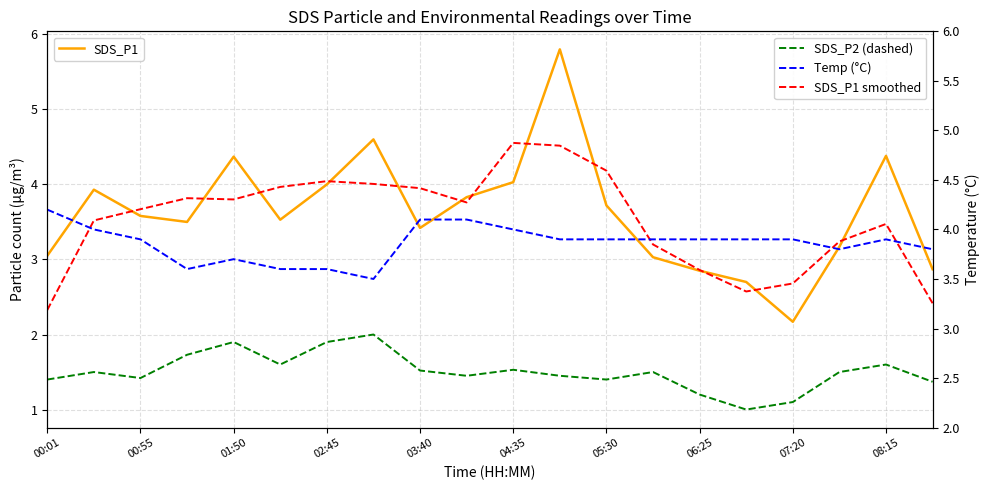

The value of Temp (°C) at 15 is 1.3. True or false?

False